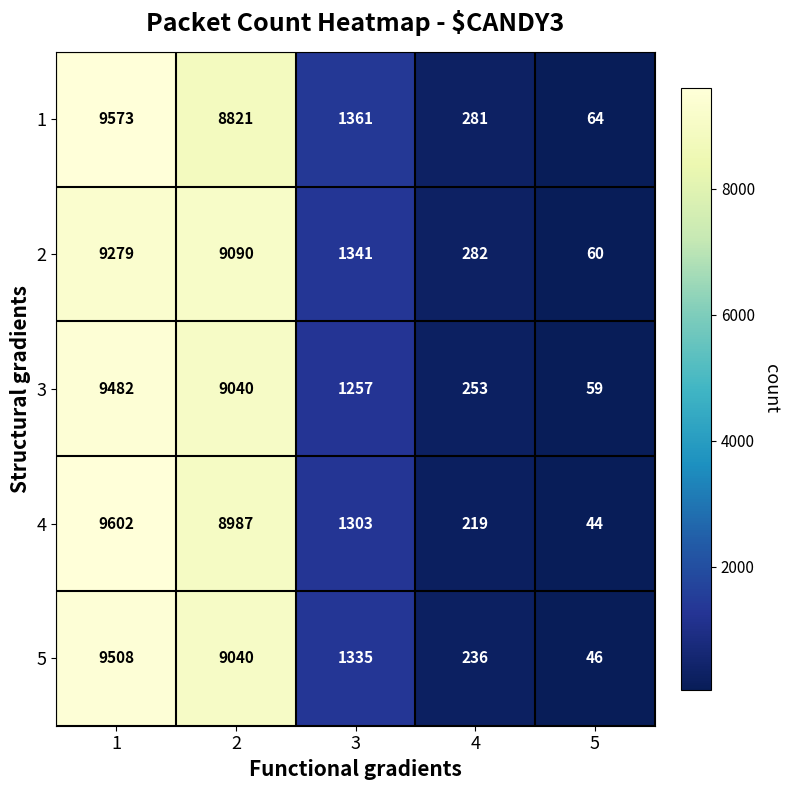

At how many categories does at least one series exceed 1873?

2